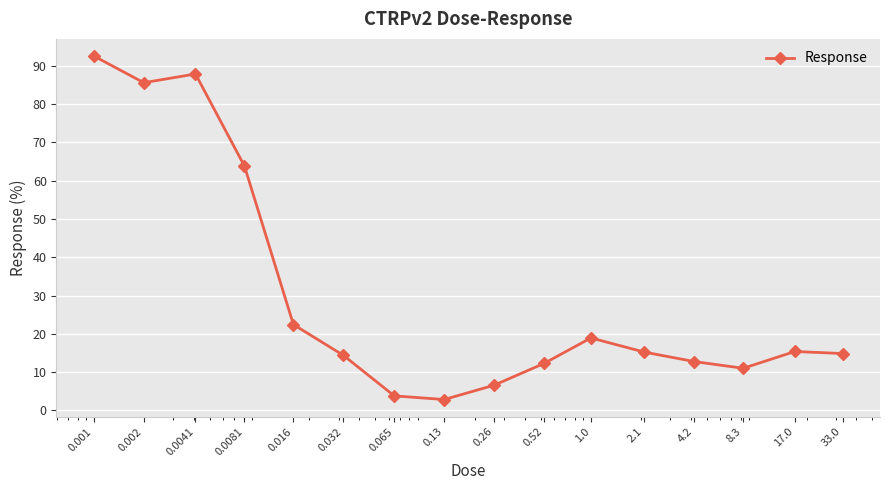

What is the minimum value shown in the chart?

2.8